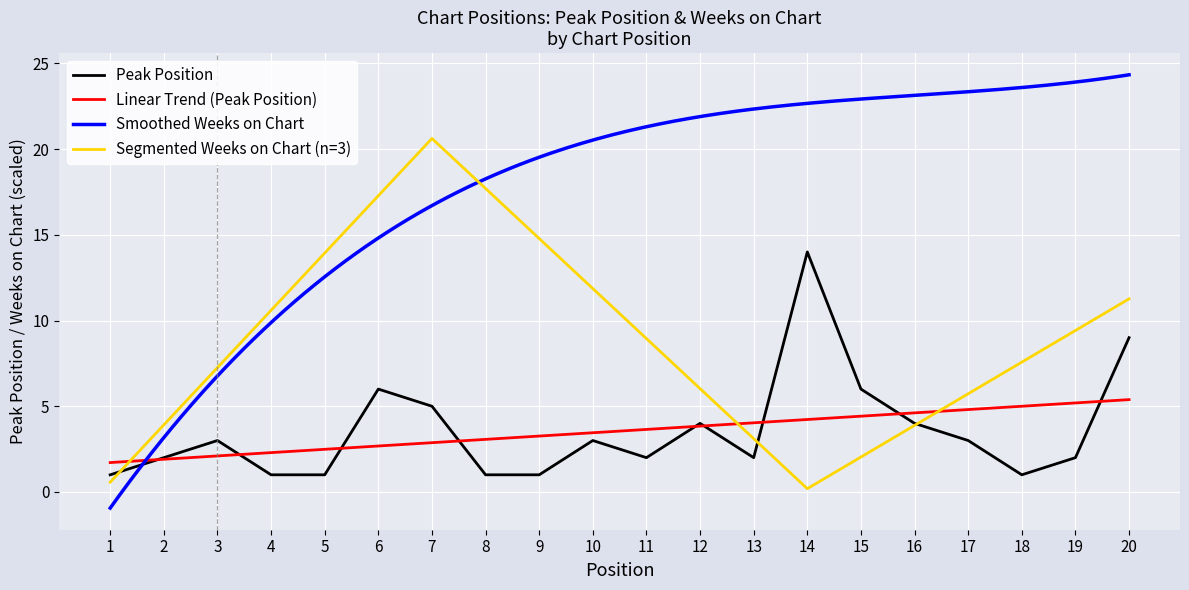

What is the difference between the maximum and minimum values?

13